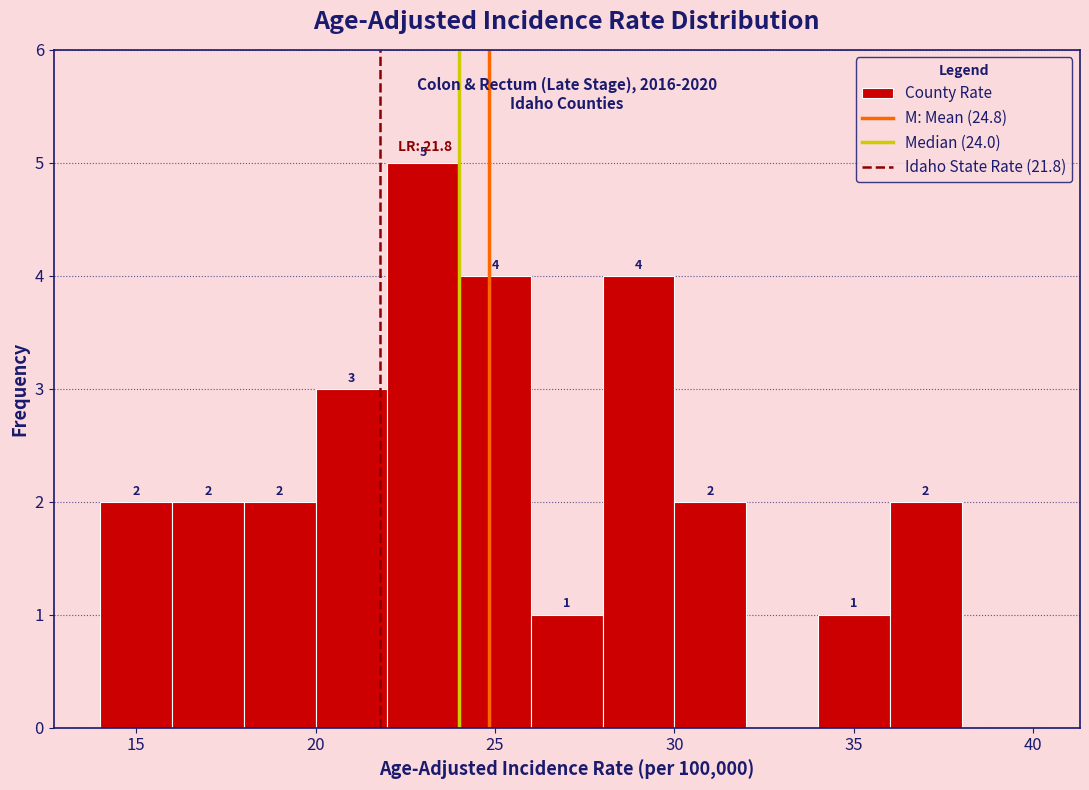

Which range on the x-axis has the tallest bar?

22 to 24